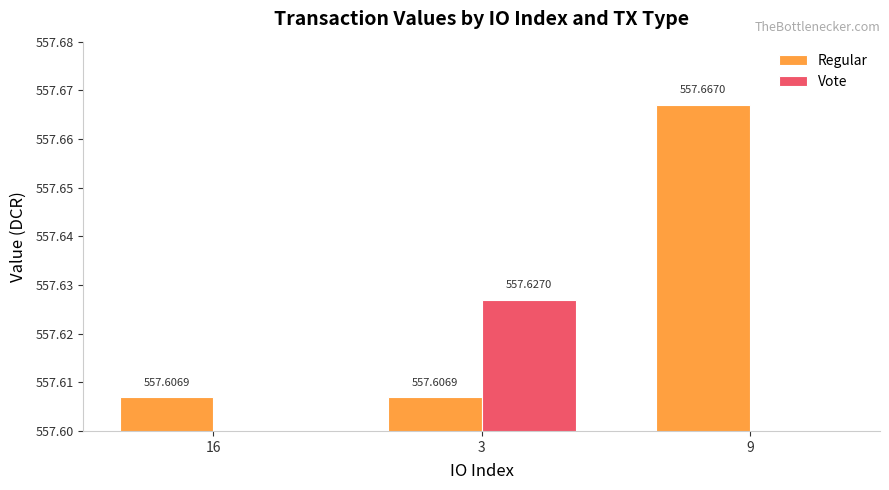

What position from the right is 16?

3